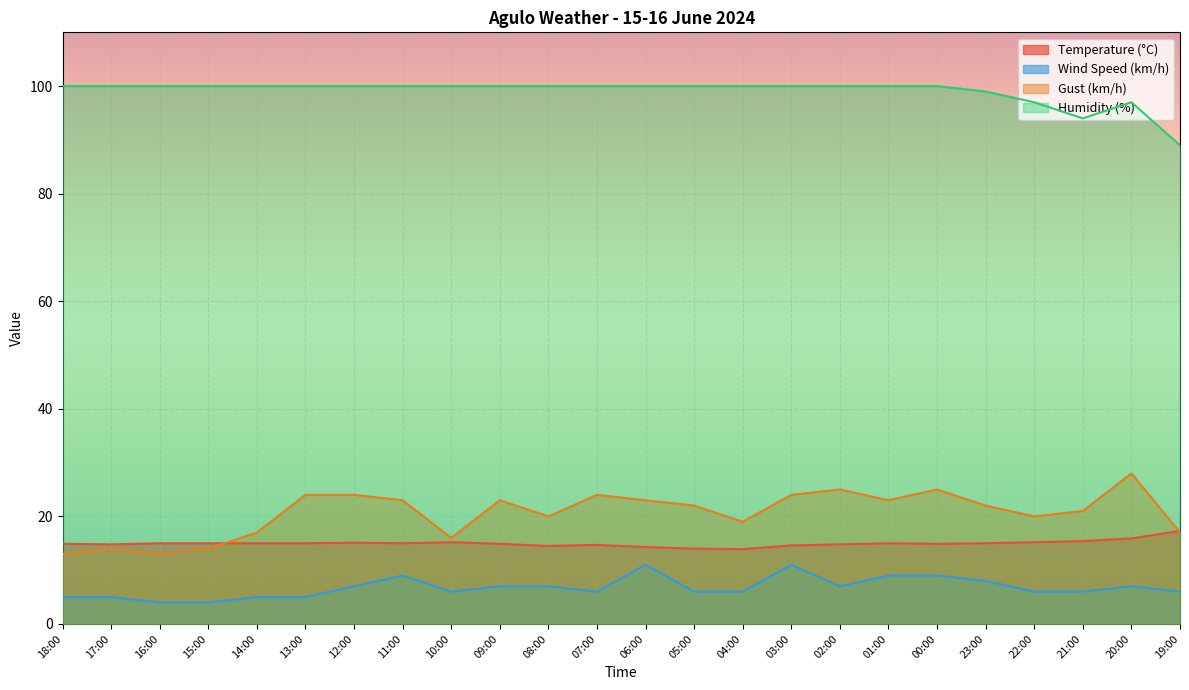

Where does the Gust (km/h) series first go above 22?

13:00